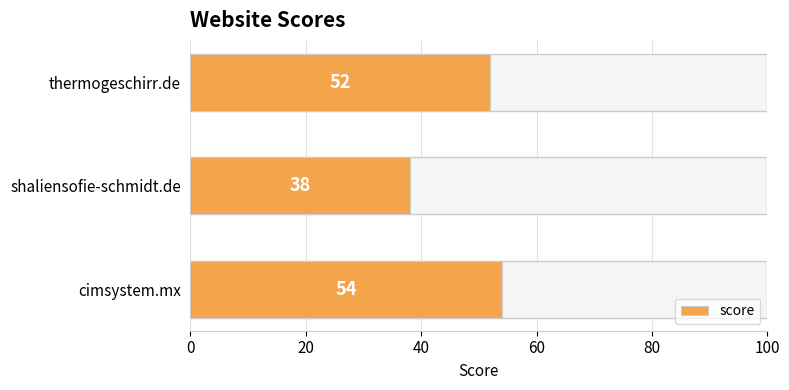

What is the change in value from shaliensofie-schmidt.de to thermogeschirr.de?

+14